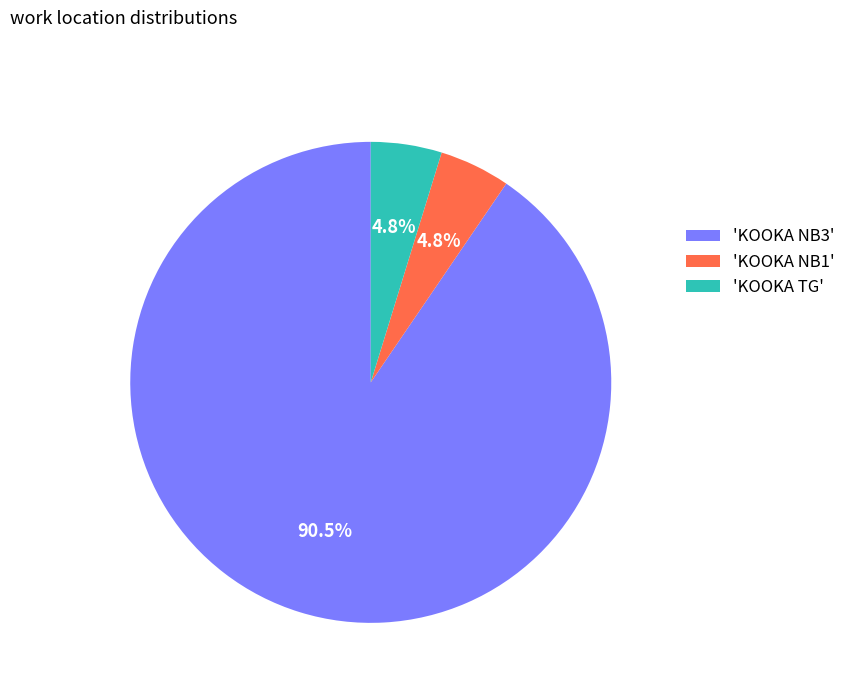

How many segments does this pie chart have?

3